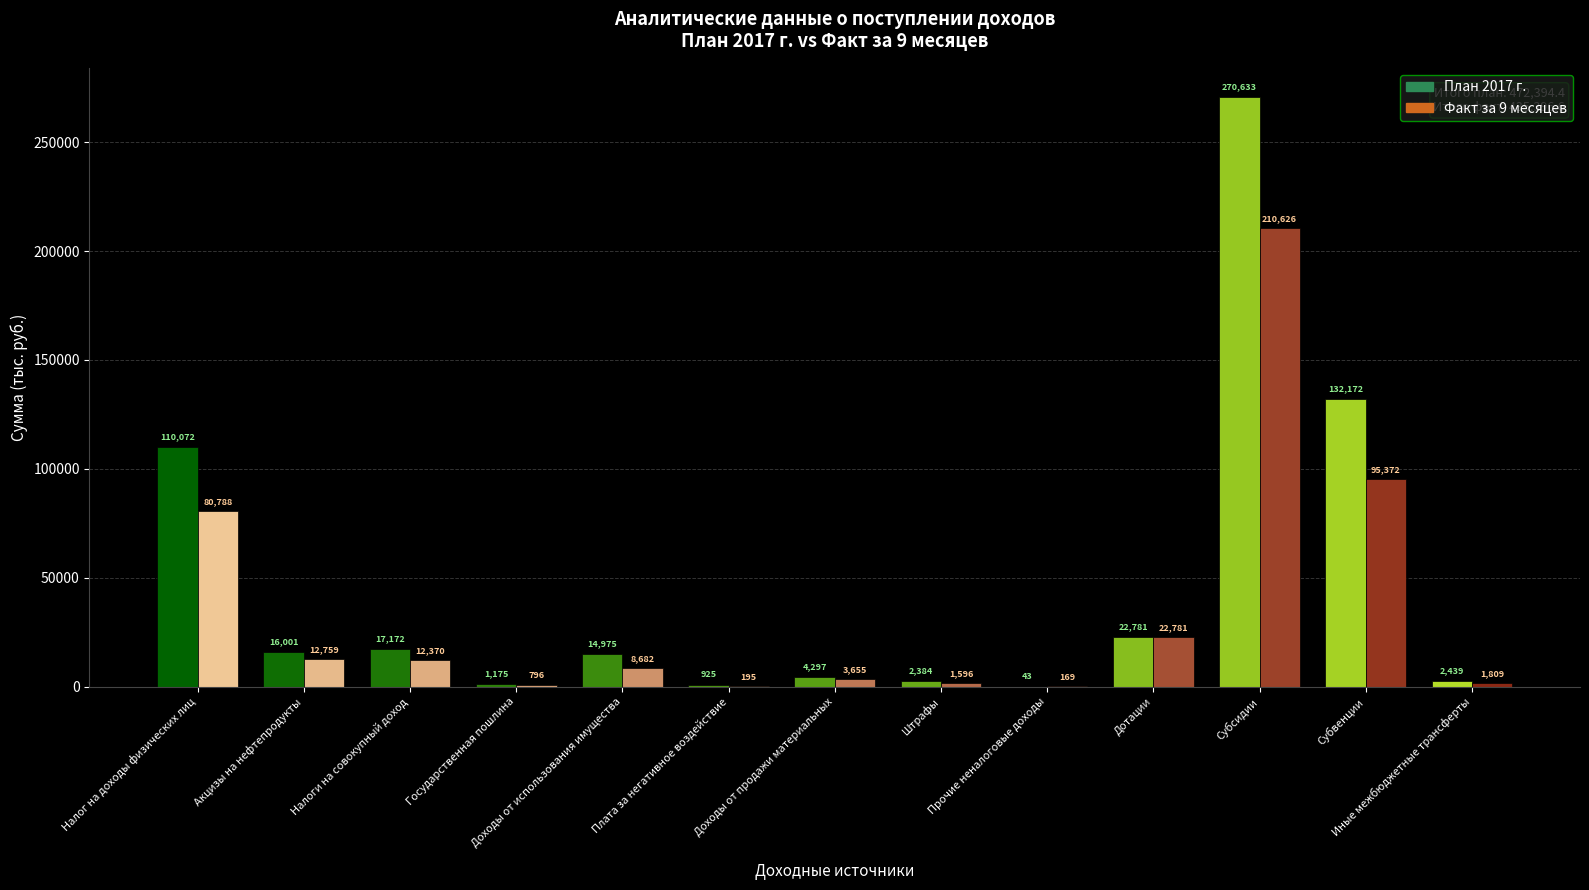

Rank the series by their maximum value, from lowest to highest.

Факт за 9 месяцев, План 2017 г.